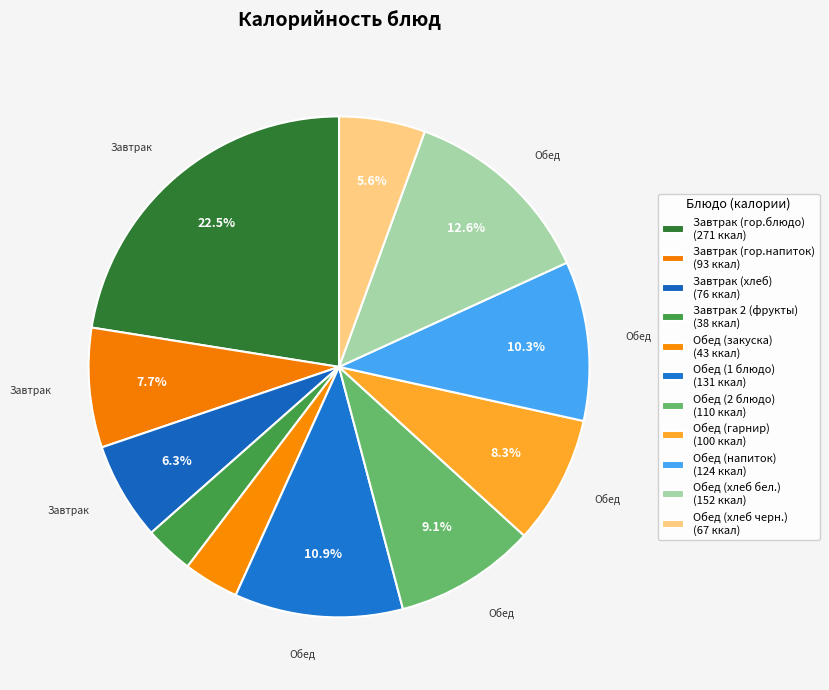

Combined, do Обед (напиток) and Обед (2 блюдо) account for over 50%?

No